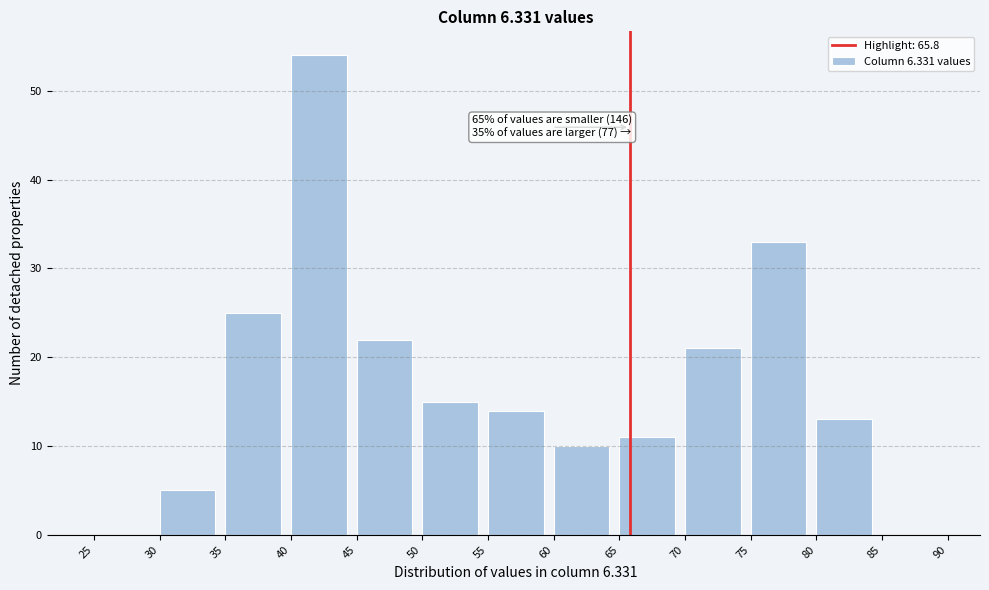

Over which range of the x-axis is the bar tallest?

40 to 45